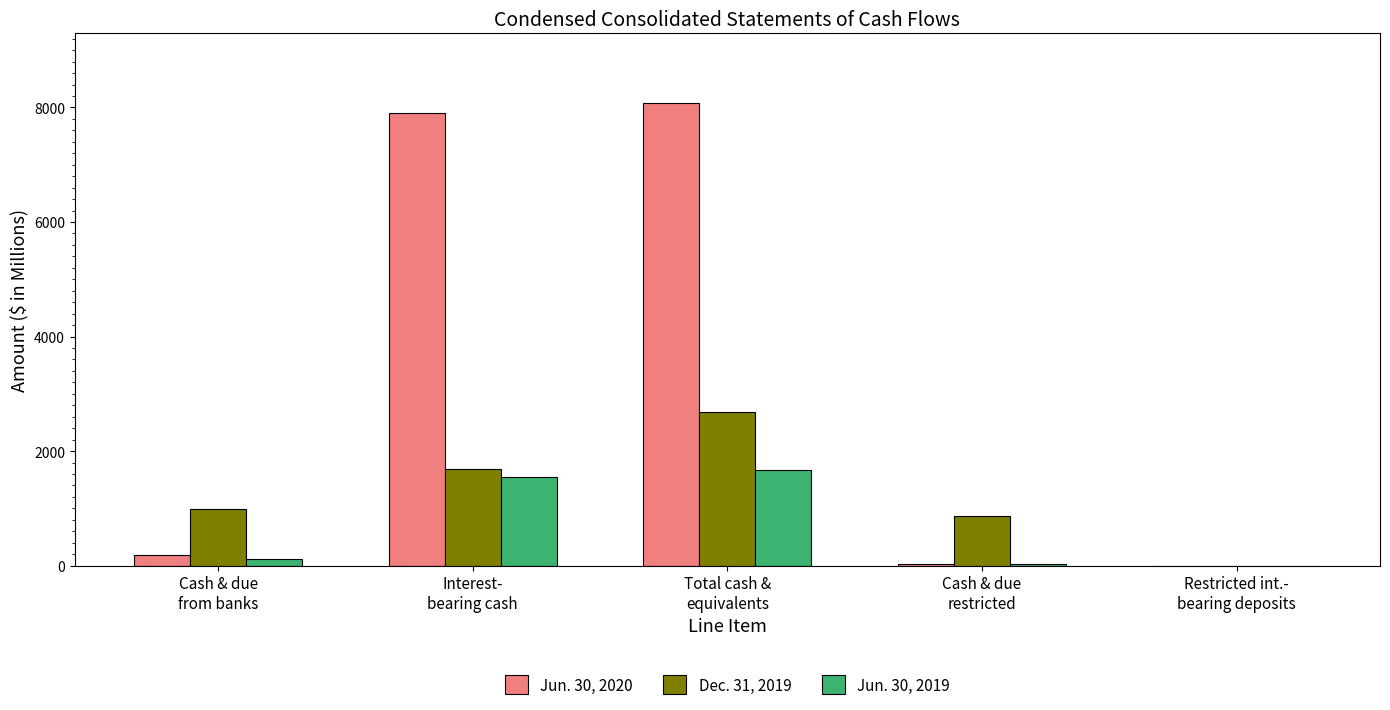

What is the spread (max minus min) of values at Restricted int.-
bearing deposits?

0.2